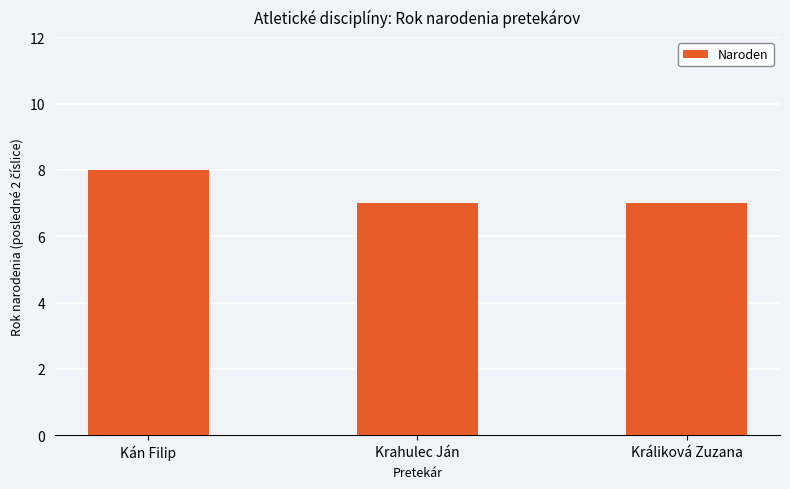

What is the greatest value displayed?

8